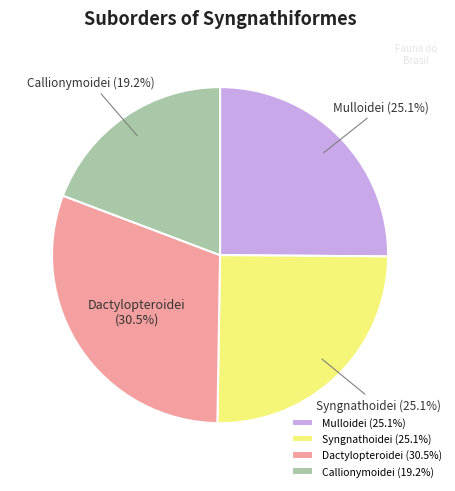

Is Callionymoidei the majority of the pie?

No